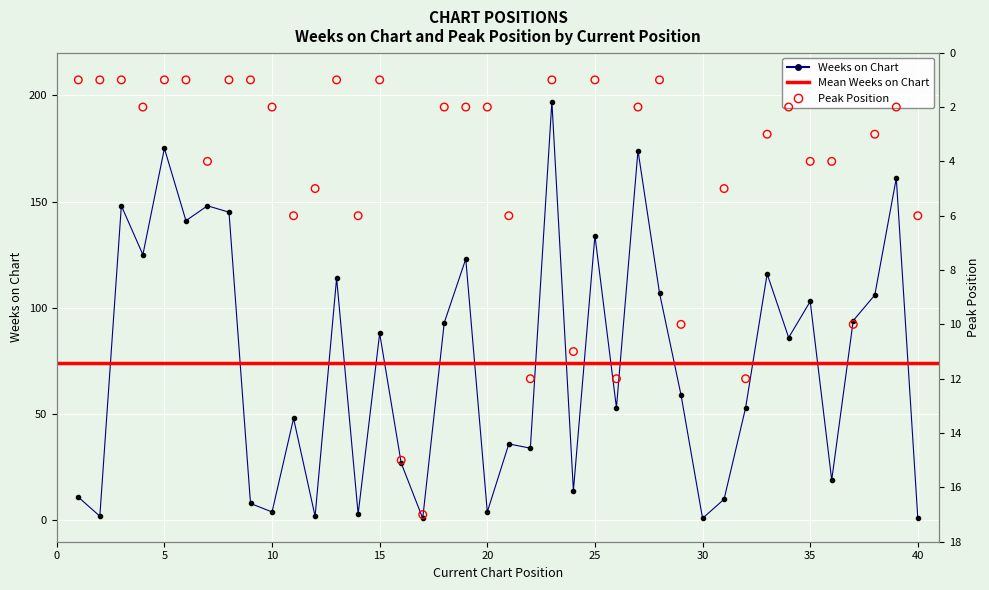

Which series has the widest spread of Y values?

Weeks on Chart